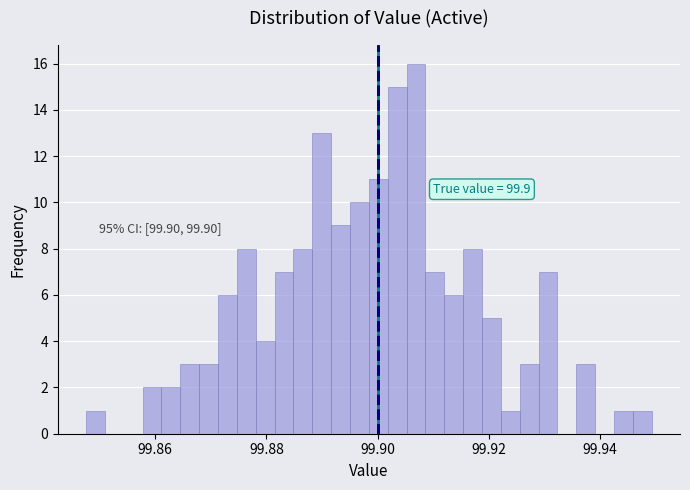

Around what value on the x-axis is the tallest bar? Give the approximate position of its centre, as read against the axis.

99.906